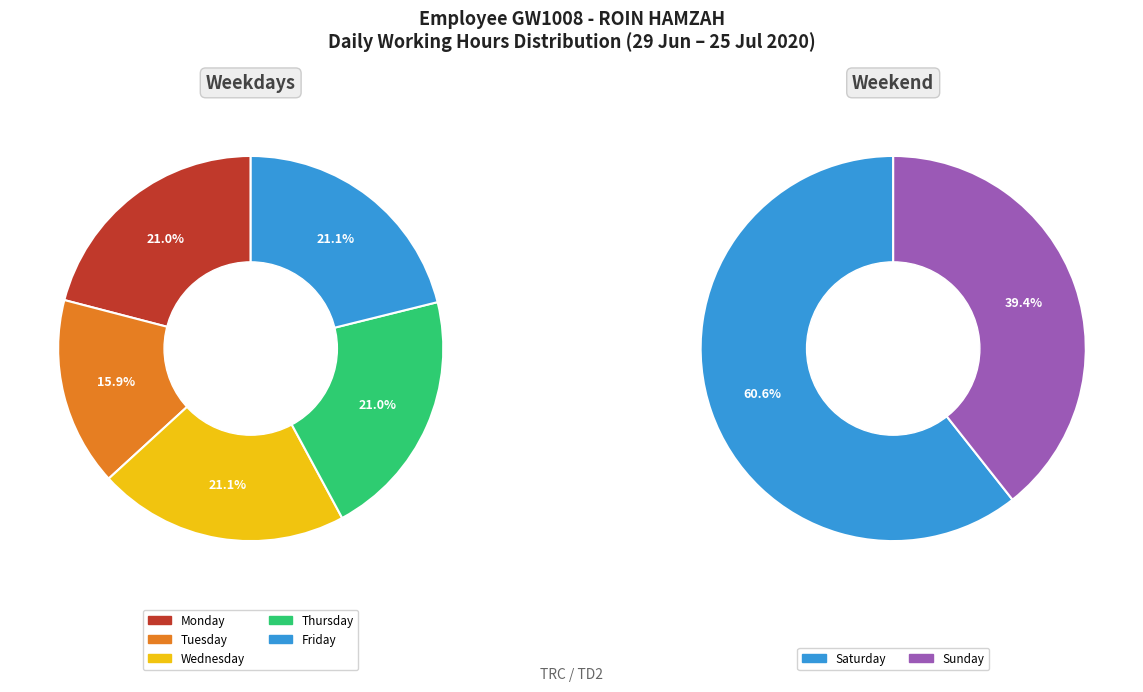

Is it true that 3-Fri is 12% of the pie?

False